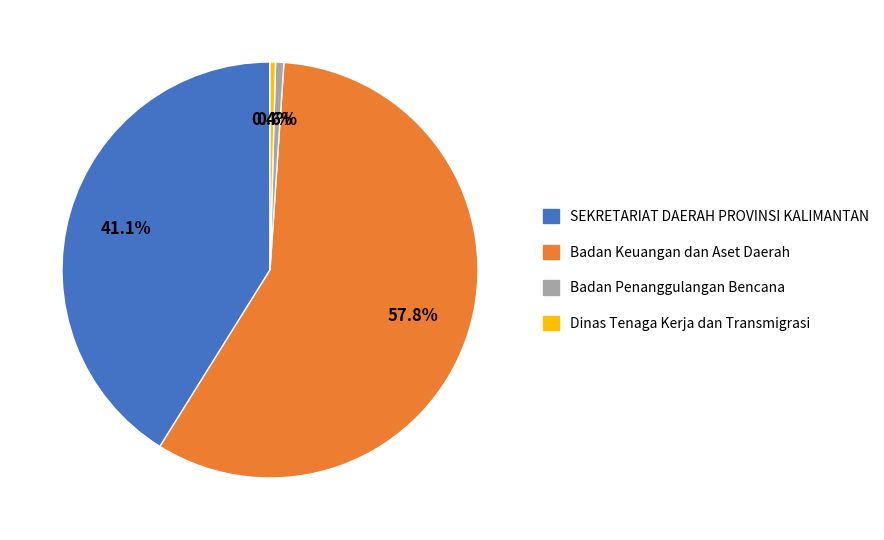

Combined, do Badan Penanggulangan Bencana and Dinas Tenaga Kerja dan Transmigrasi account for over 50%?

No